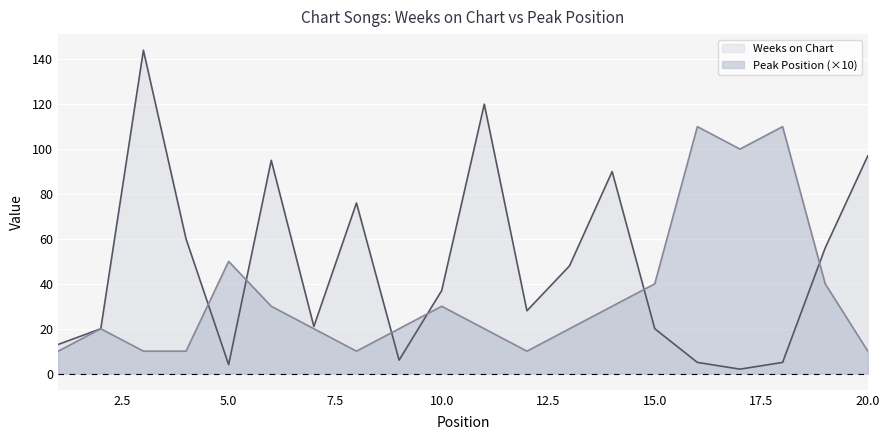

At which label does Weeks on Chart first exceed 37?

3